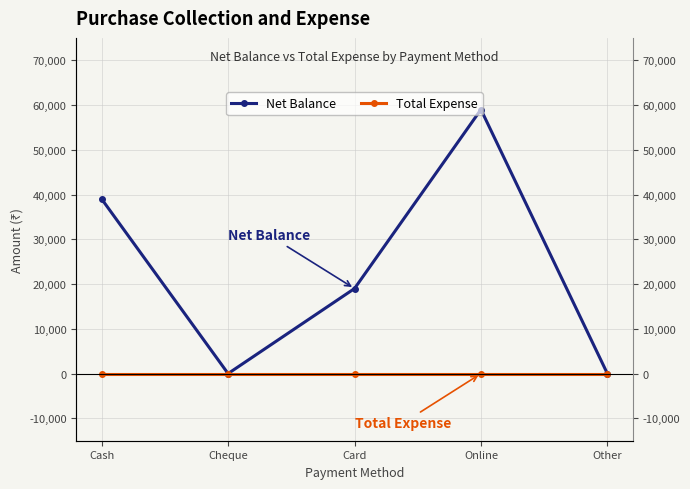

What is the label of the 5th point from the right?

Cash